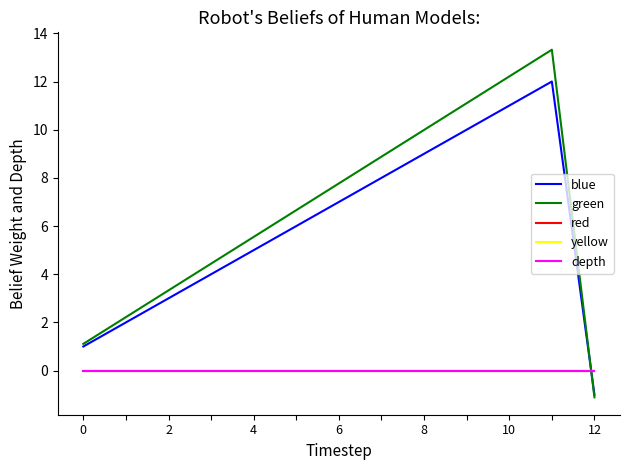

Does the chart have visible grid lines?

No